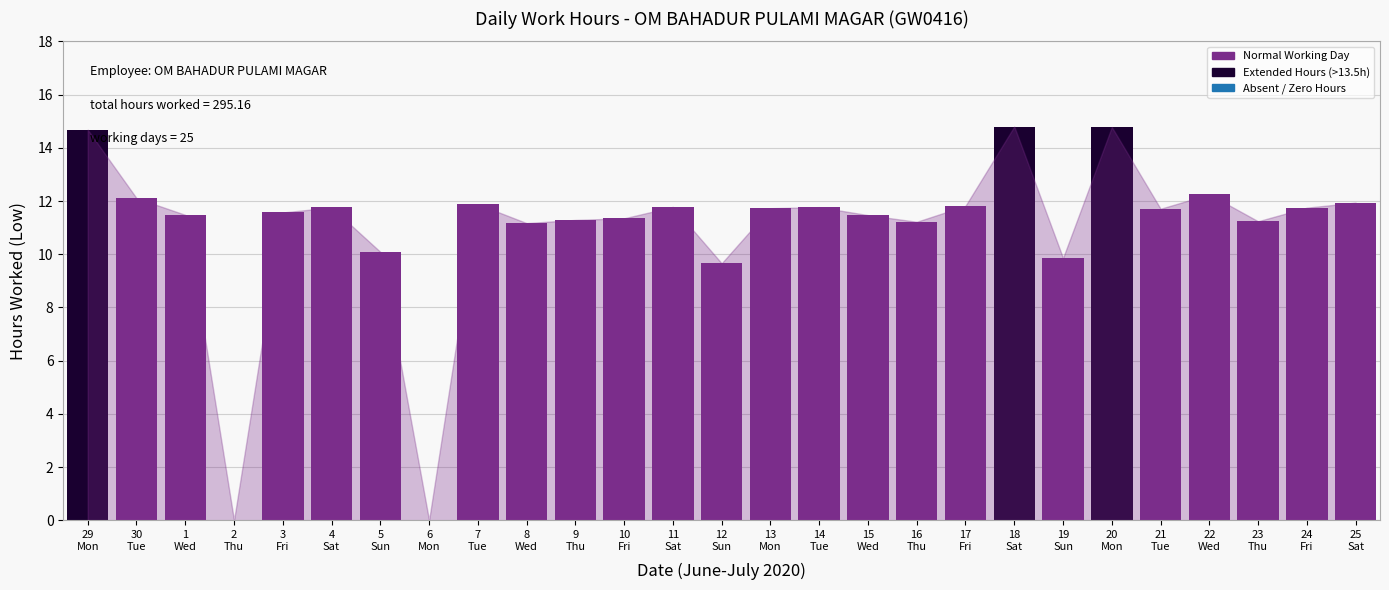

What is the sum of all values?

295.2